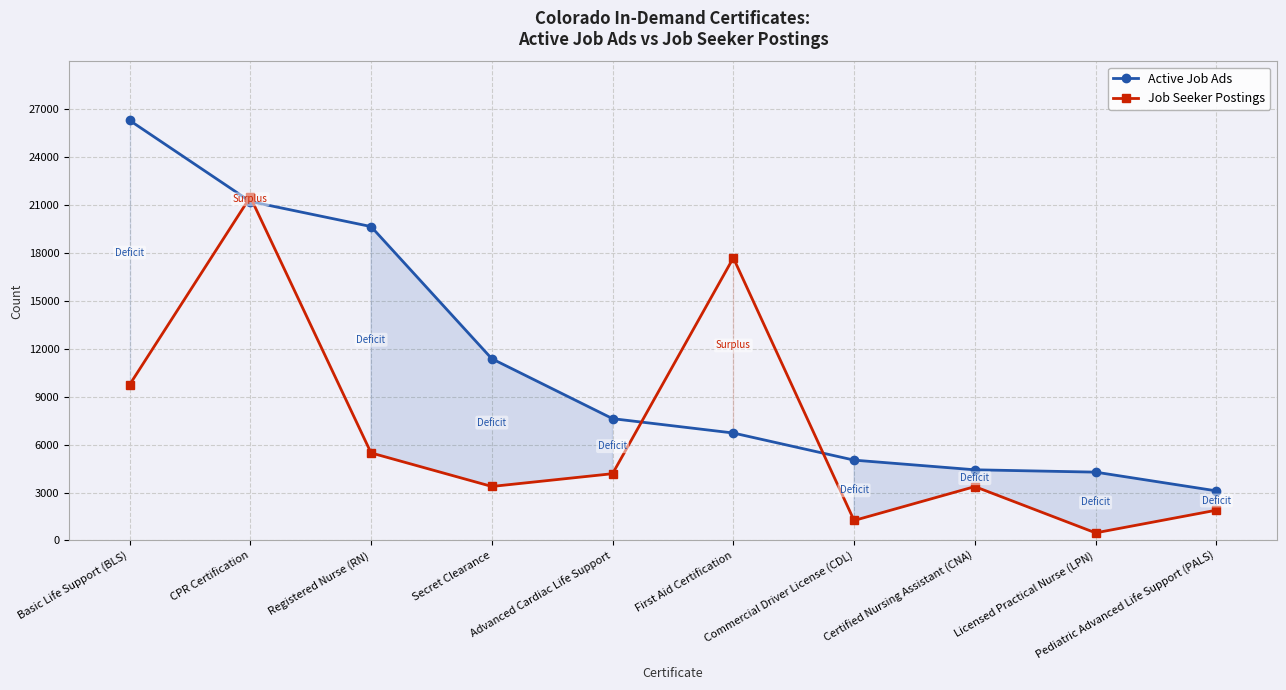

At which label is Active Job Ads closest to 14710?

Secret Clearance